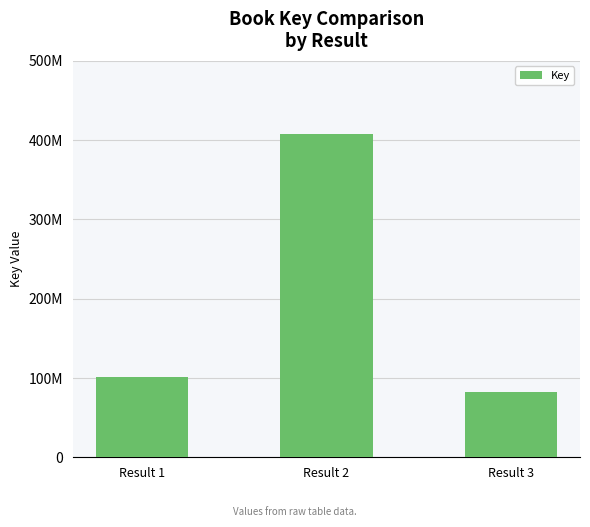

Are the bars grouped side by side (vs. stacked)?

No